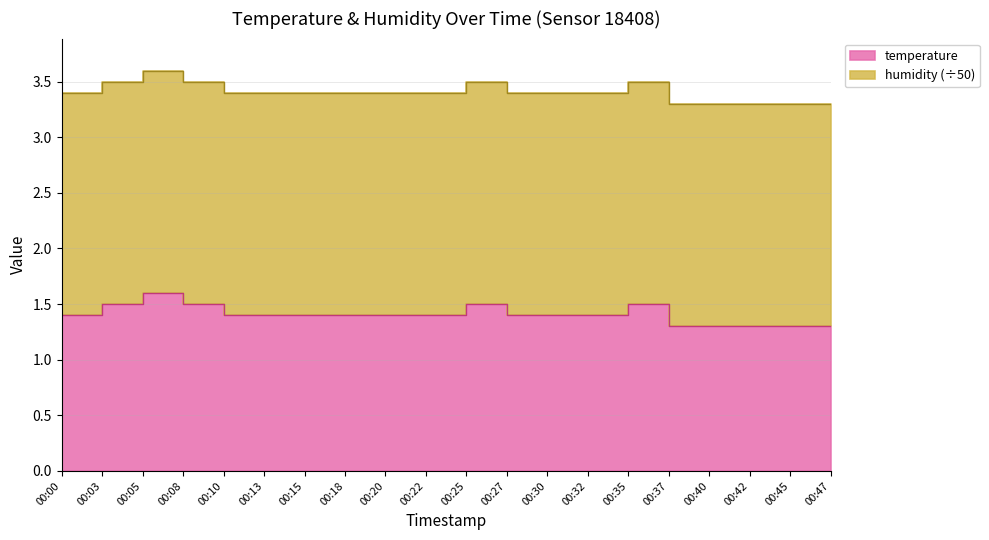

Where is the first local maximum?

00:05